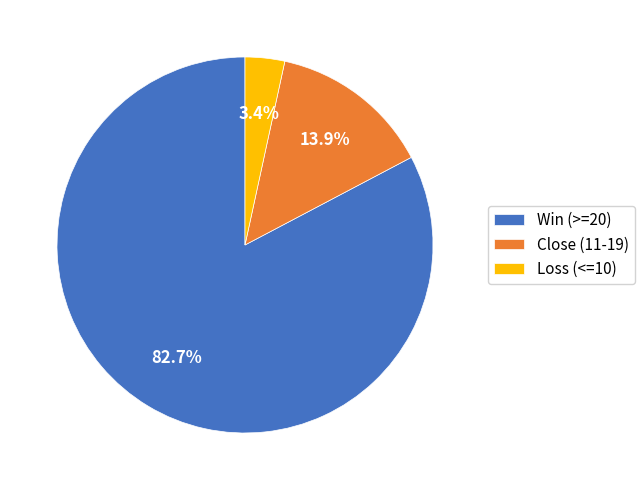

To the nearest percent, what is the difference between the largest and smallest slice percentages?

79%